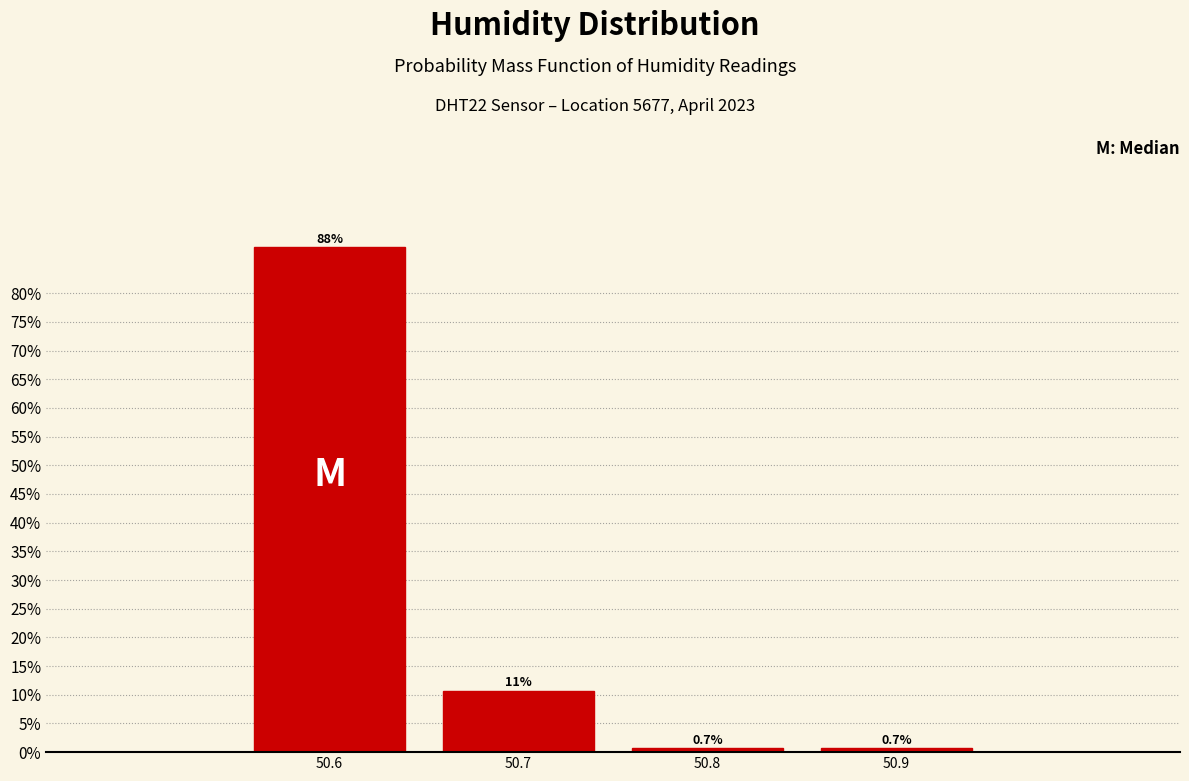

Reading left to right, extract all data points from this chart.

50.6=88.0	50.7=10.7	50.8=0.7	50.9=0.7